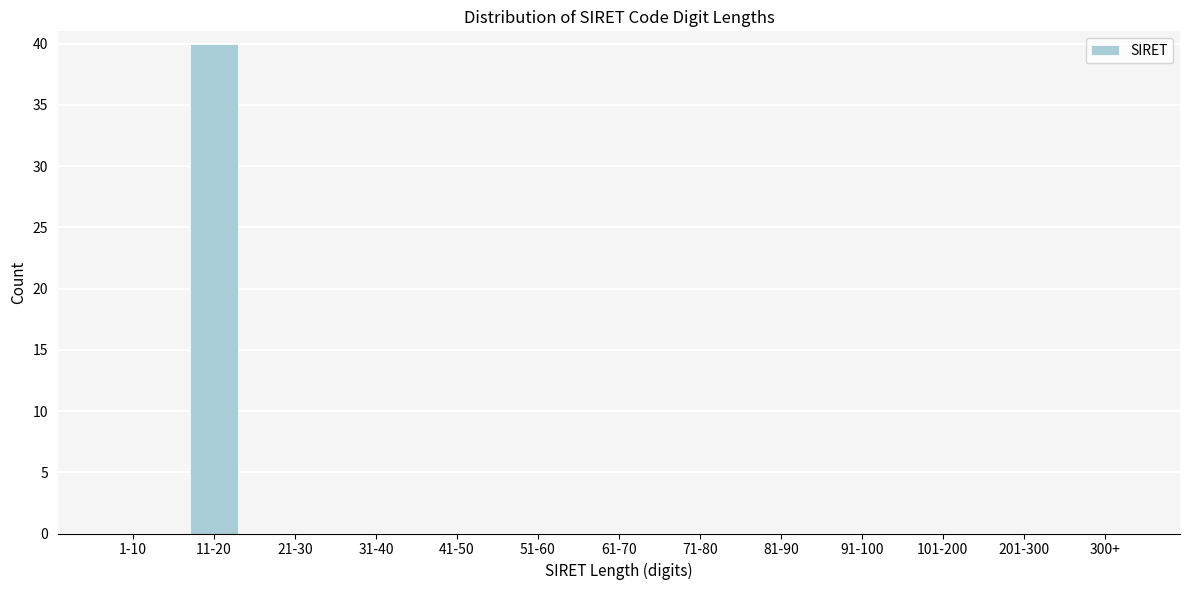

Reading left to right, list all the values displayed in this chart.

1-10=0	11-20=40	21-30=0	31-40=0	41-50=0	51-60=0	61-70=0	71-80=0	81-90=0	91-100=0	101-200=0	201-300=0	300+=0